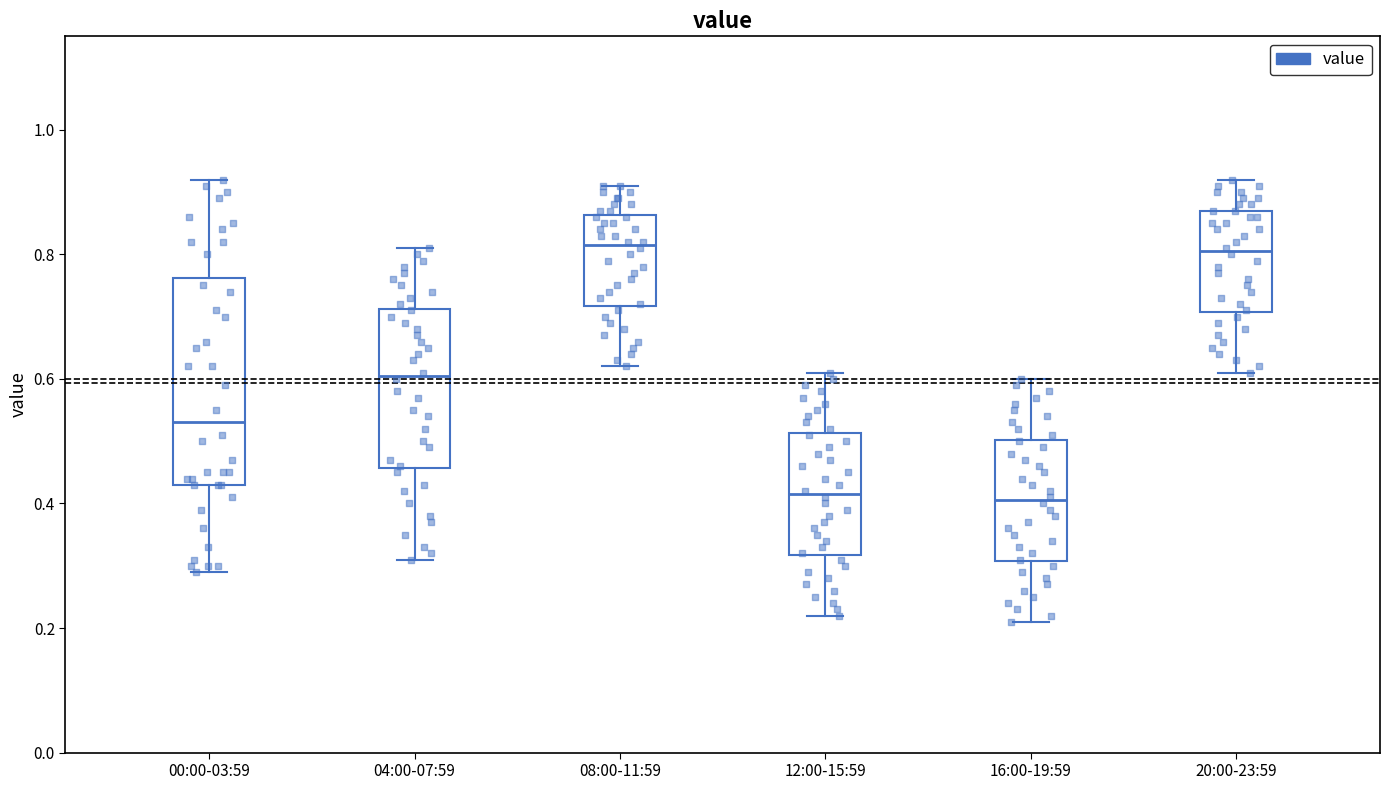

Comparing the boxes themselves (not the whiskers), which one is the tallest?

00:00-03:59